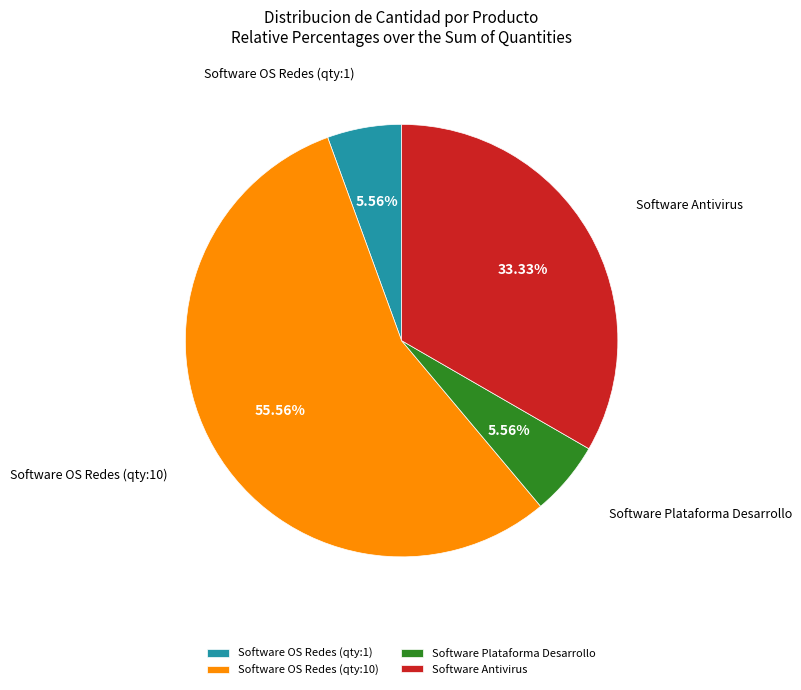

Do Software Plataforma Desarrollo and Software Antivirus together represent more than half of the pie?

No